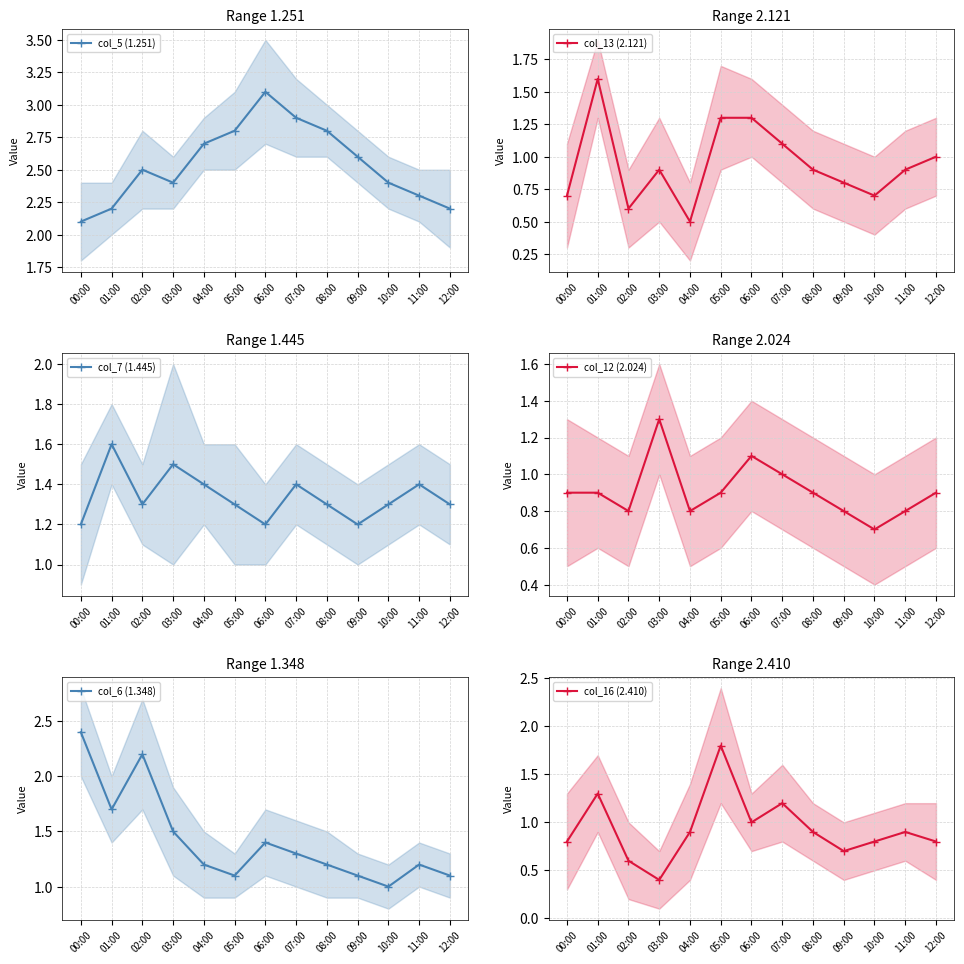

What is the label of the 12th point from the left?

11:00